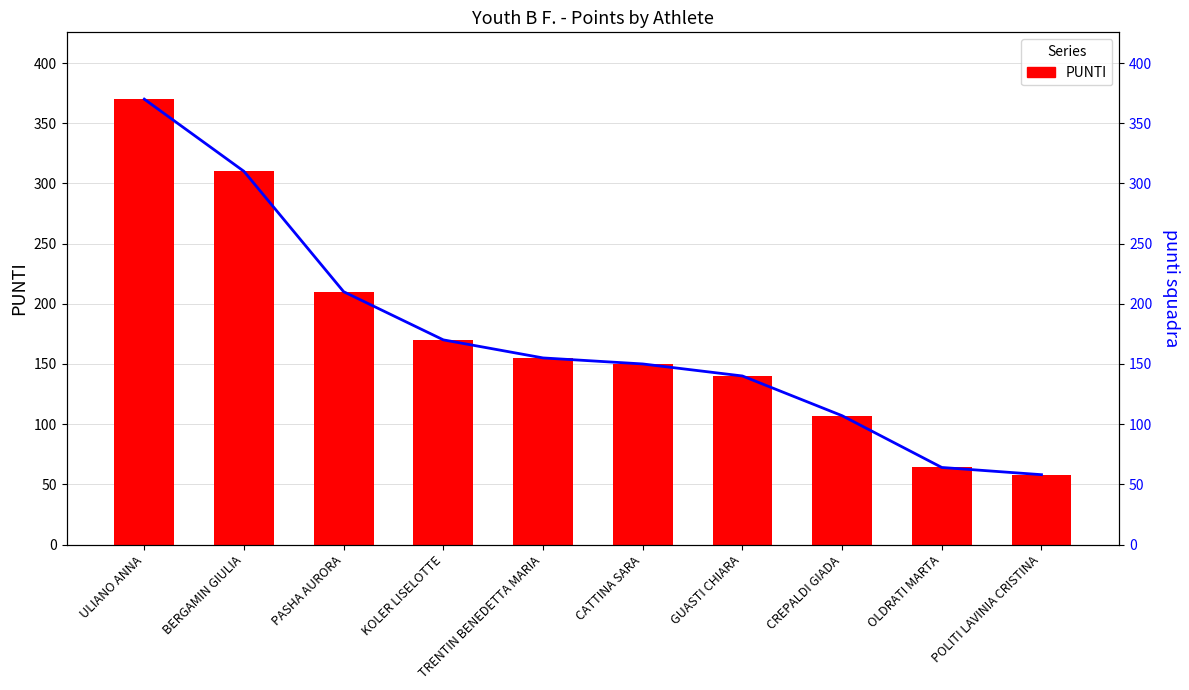

Which category has the lowest value in the punti squadra series?

POLITI LAVINIA CRISTINA